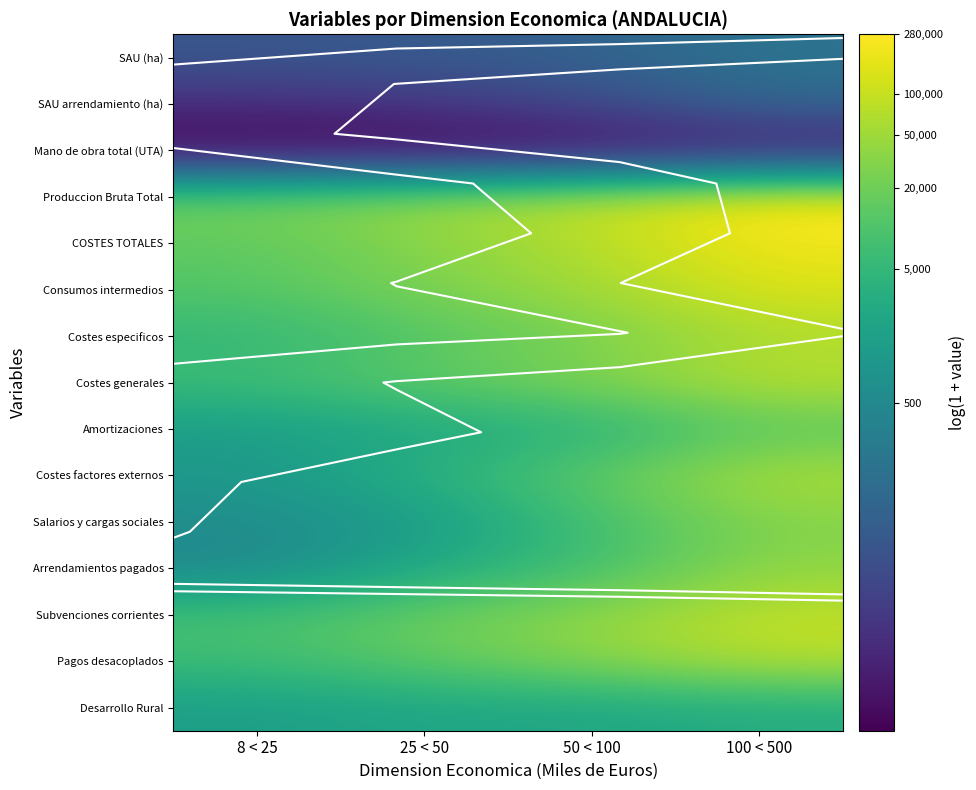

Which has a higher value, 100 < 500 or 25 < 50?

100 < 500